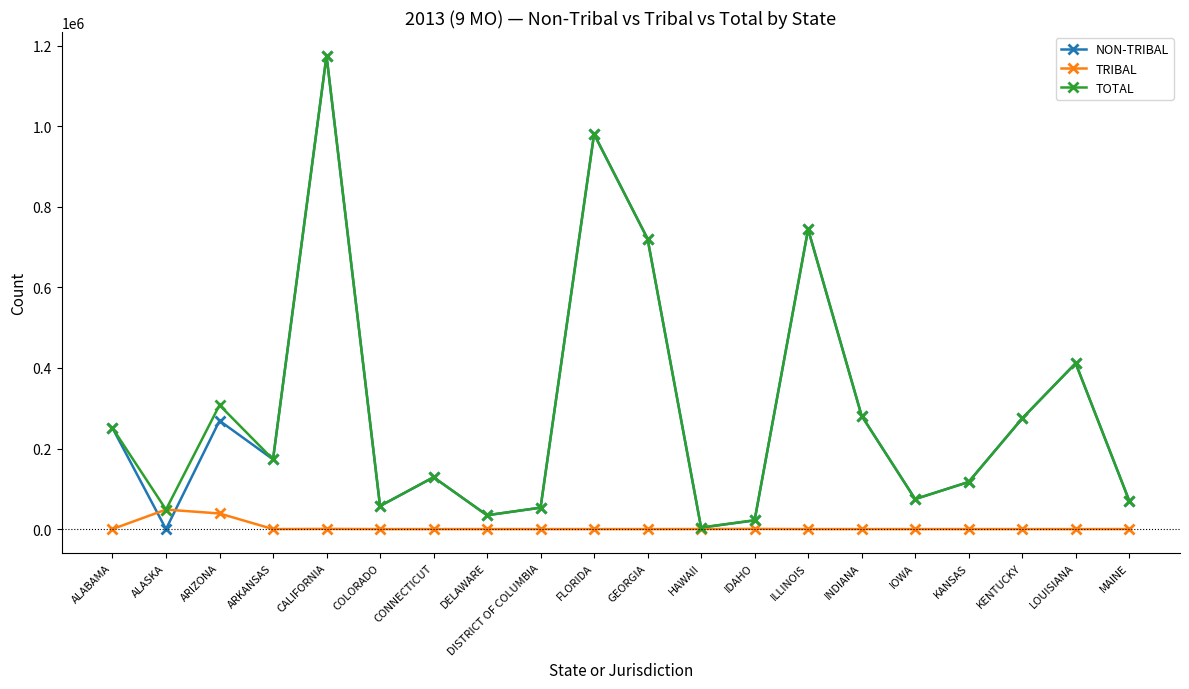

What is the maximum value for TRIBAL?

48416